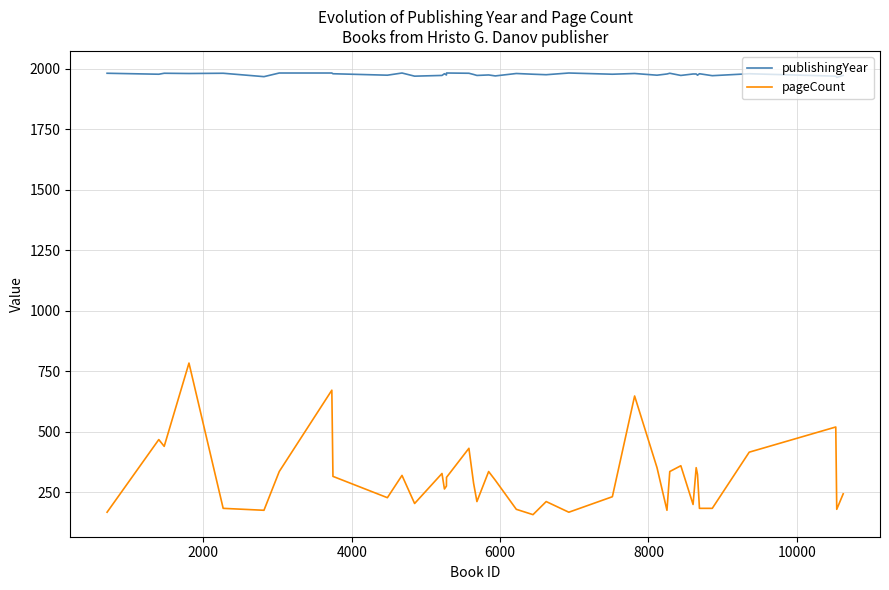

What is the sum of all publishingYear values?

79052